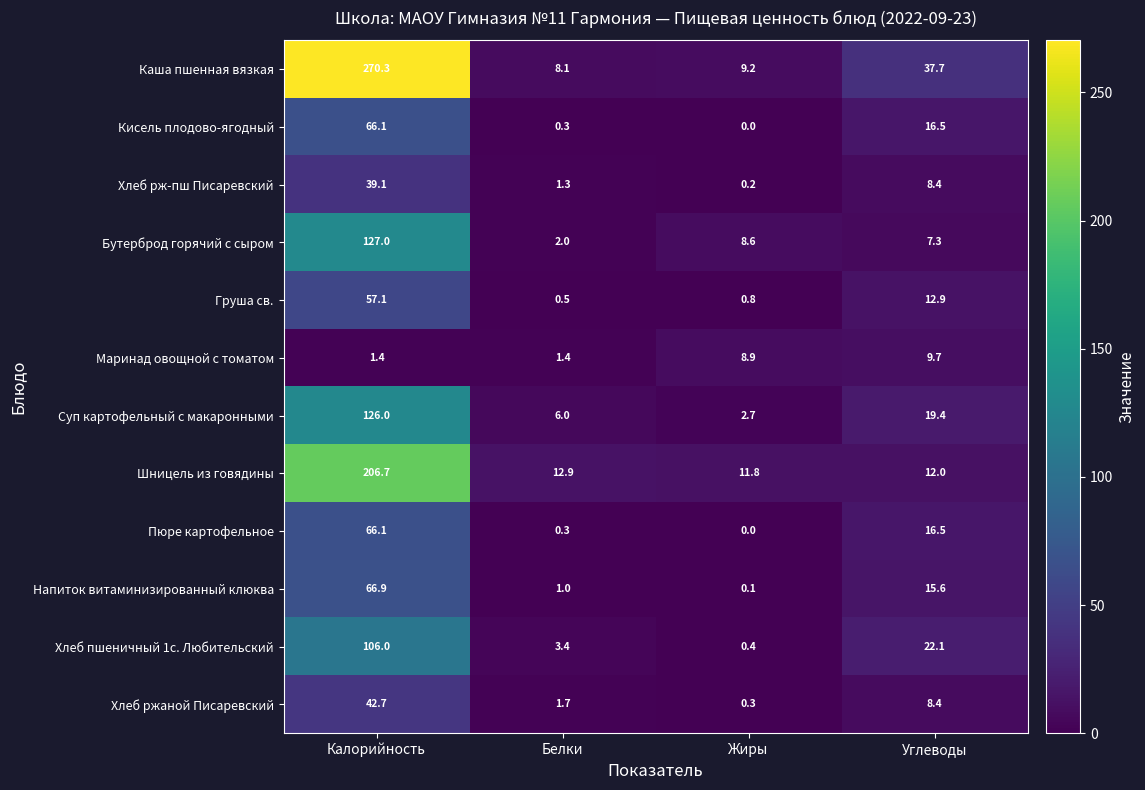

What is the approximate value of Шницель из говядины at Углеводы?

12.0